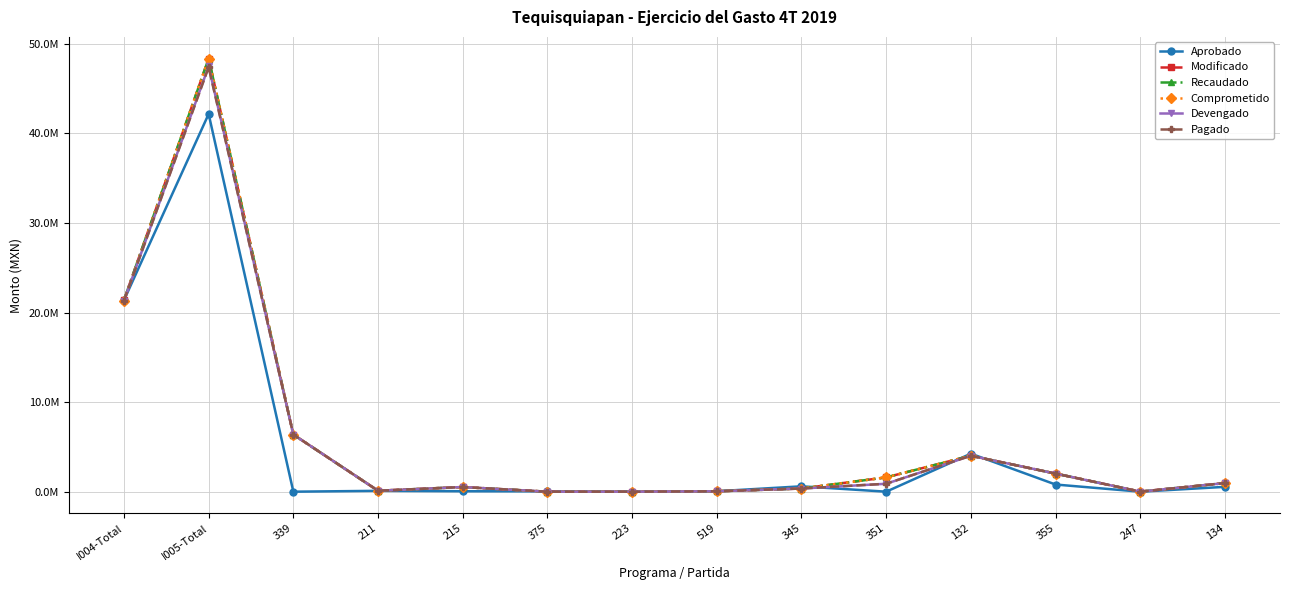

Does the chart have visible grid lines?

Yes